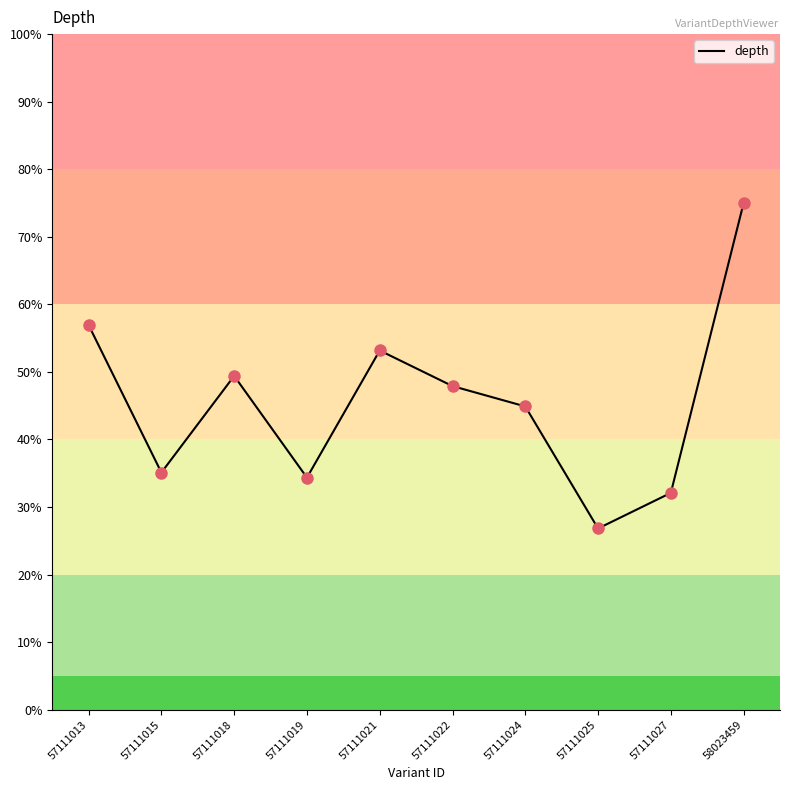

Which has a higher value, 57111024 or 57111018?

57111018